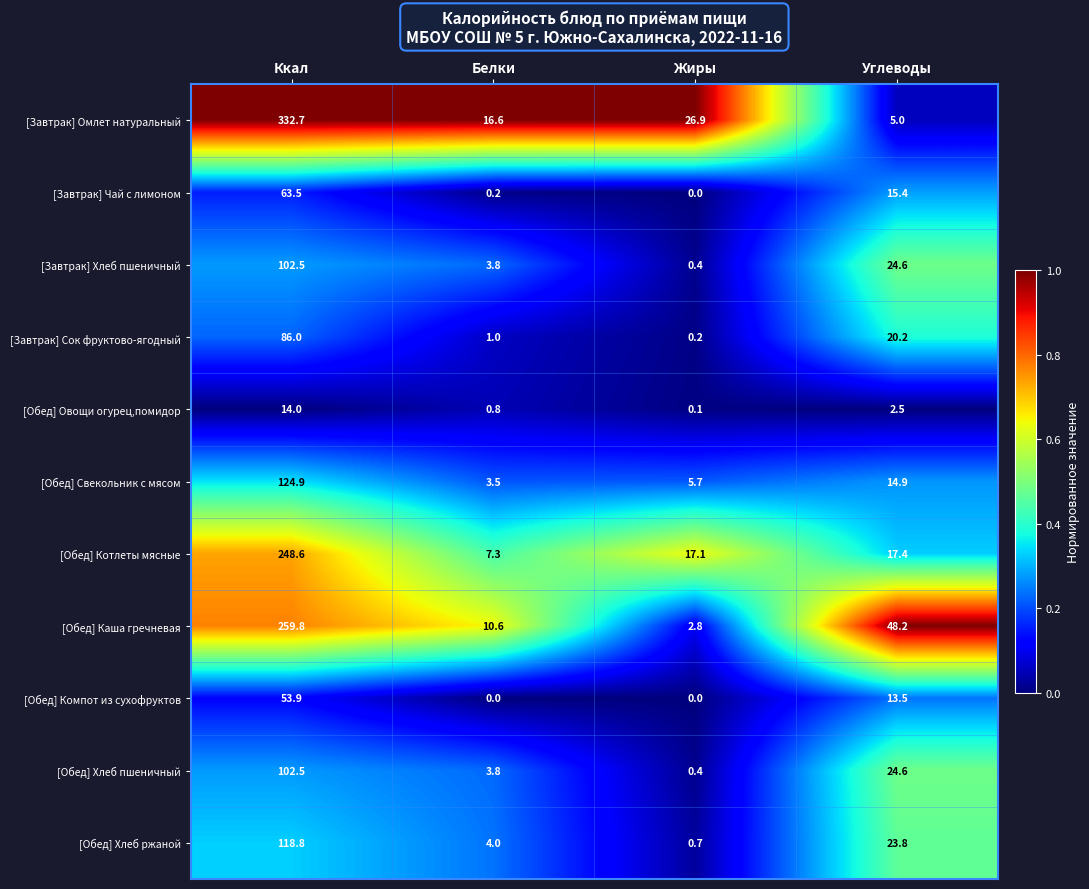

The value of [Обед] Каша гречневая at Белки is 10.6. True or false?

True